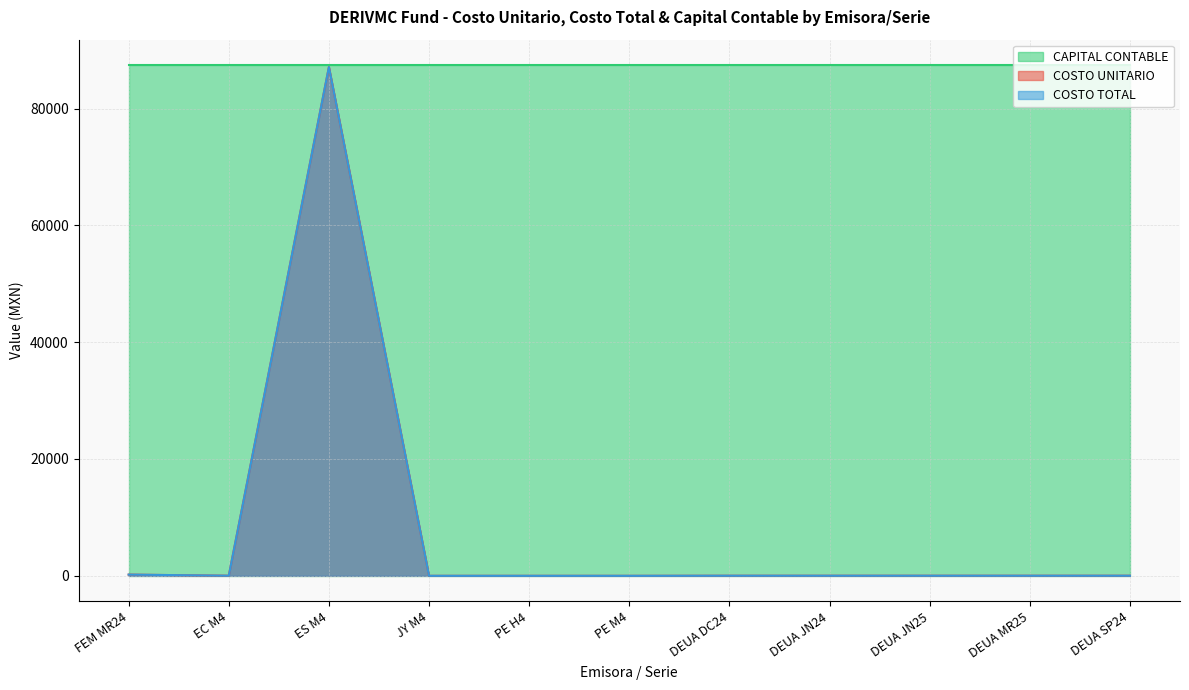

Where does the COSTO TOTAL series first go above 17?

FEM MR24